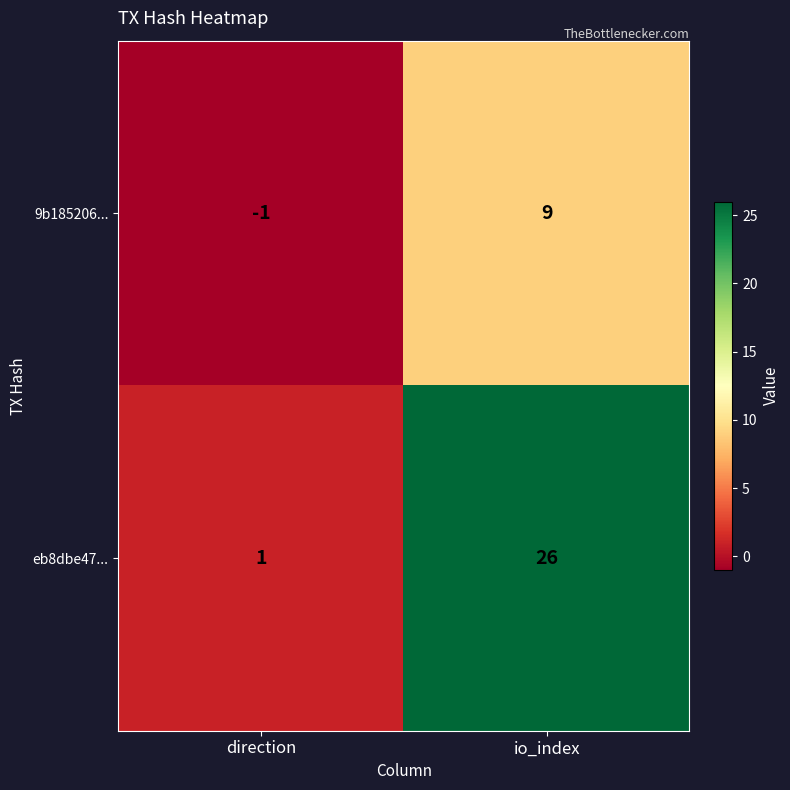

Between direction and io_index, which series saw the biggest shift?

eb8dbe47...